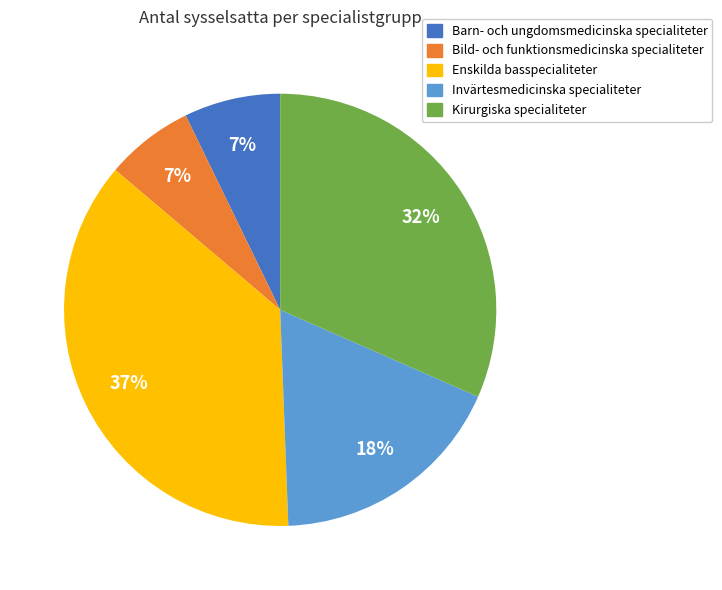

How many segments does this pie chart have?

5